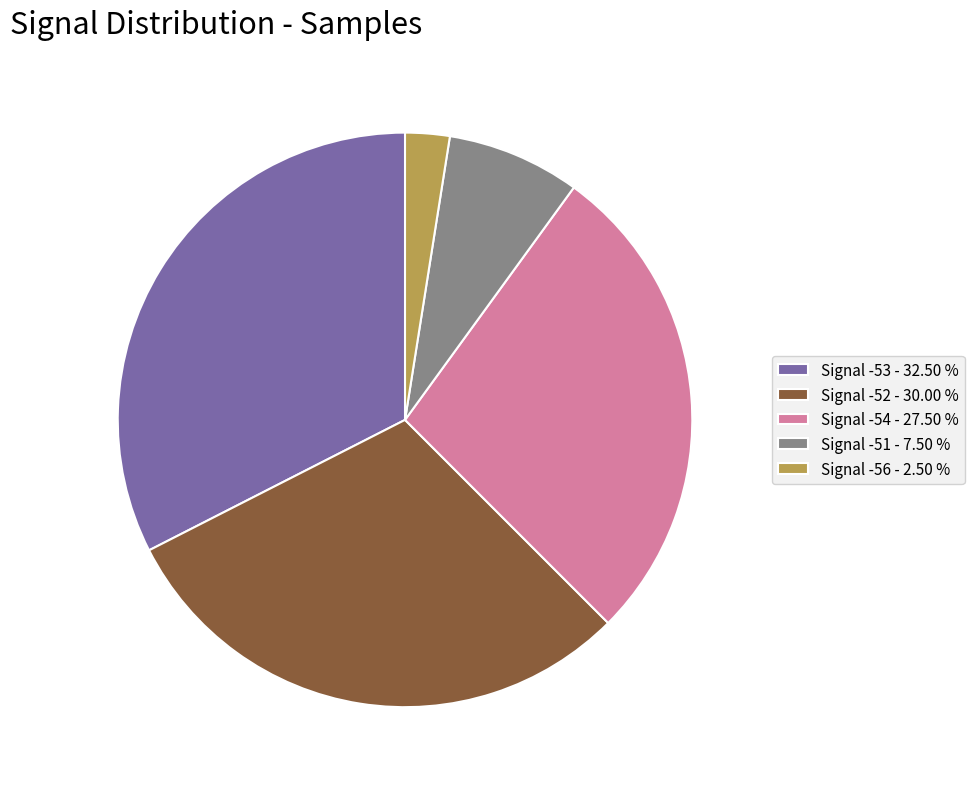

Combined, do Signal -53 - 32.50 % and Signal -52 - 30.00 % account for over 50%?

Yes